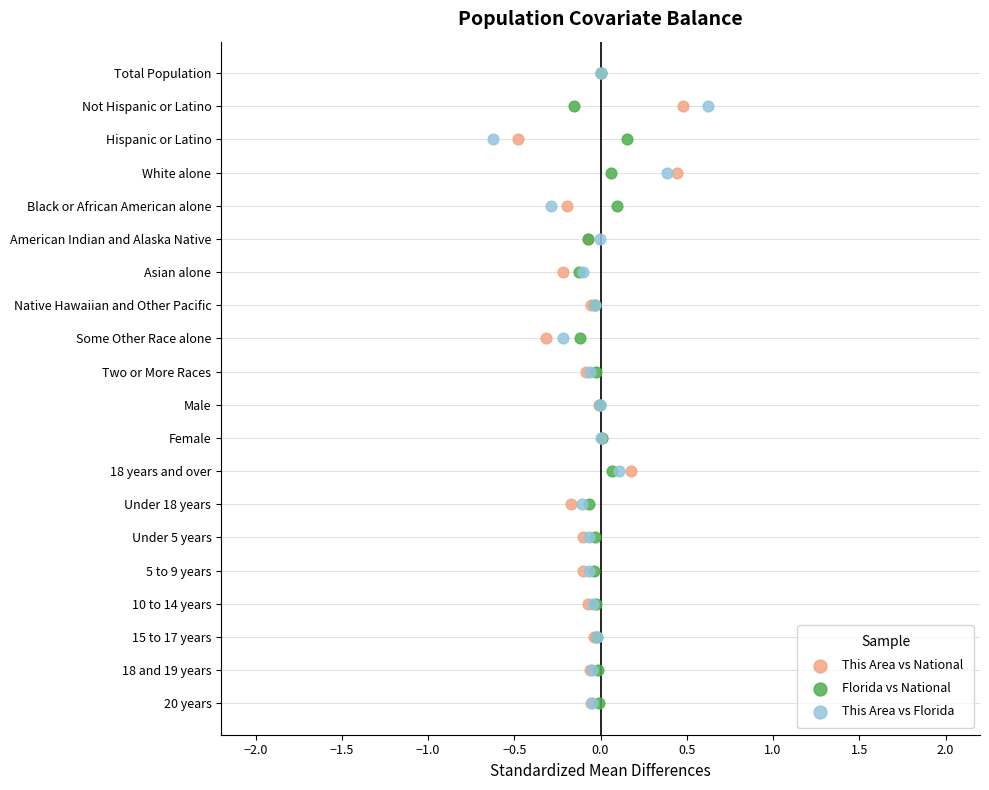

What are all the series names shown in the legend?

This Area vs National, Florida vs National, This Area vs Florida